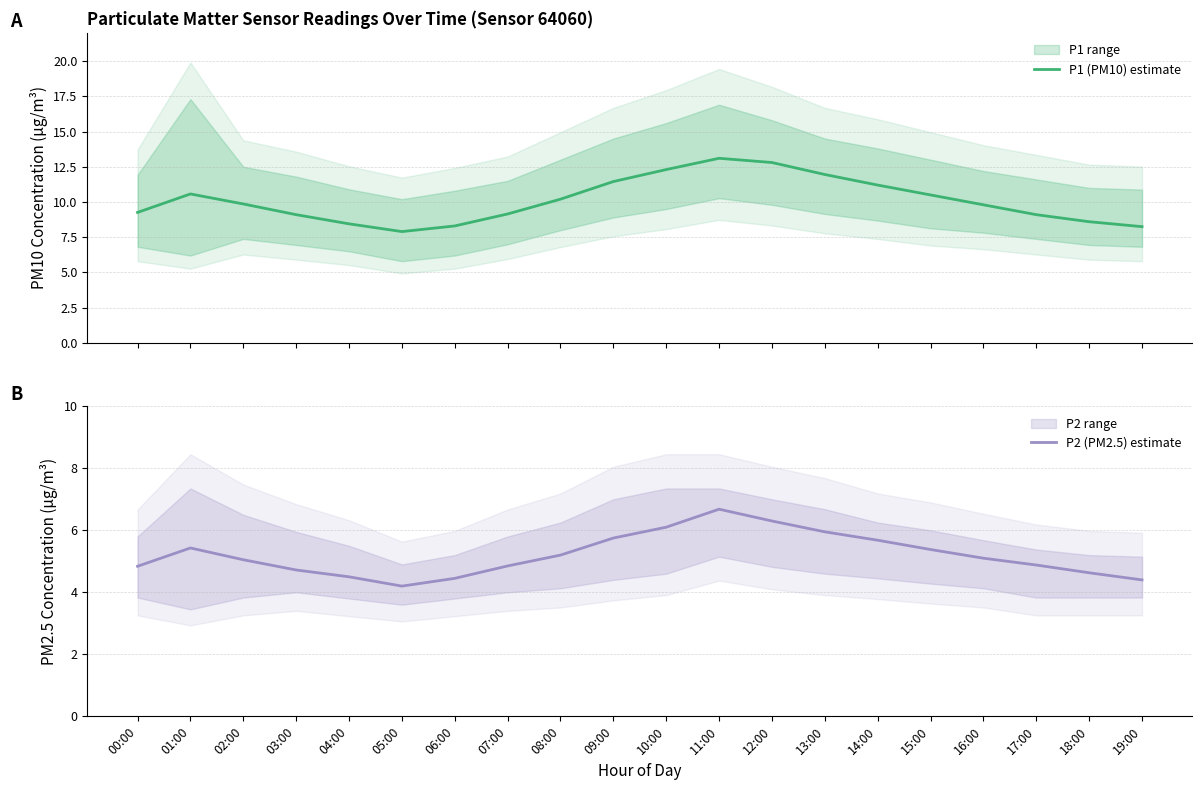

What is the label of the 3rd point from the right?

17:00